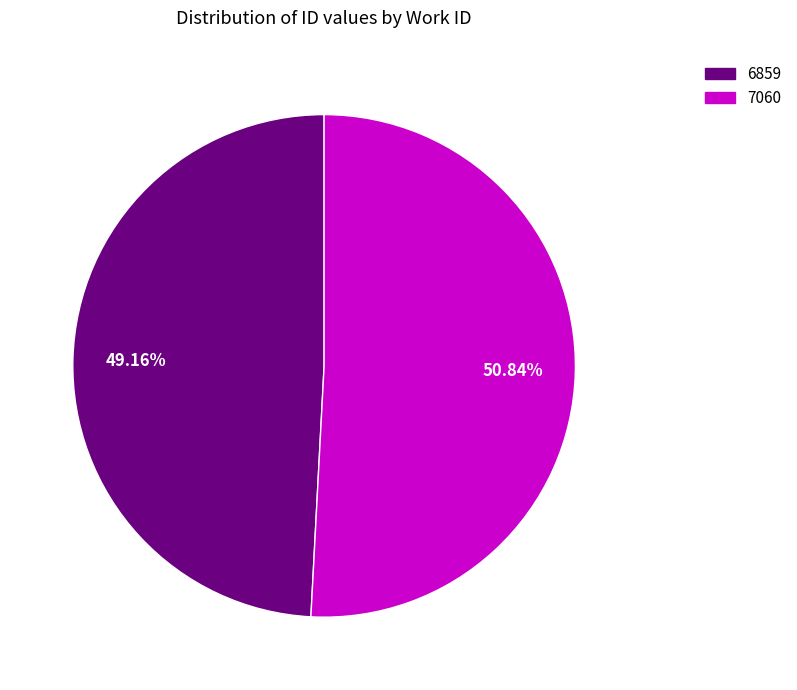

Is 7060 the majority of the pie?

Yes